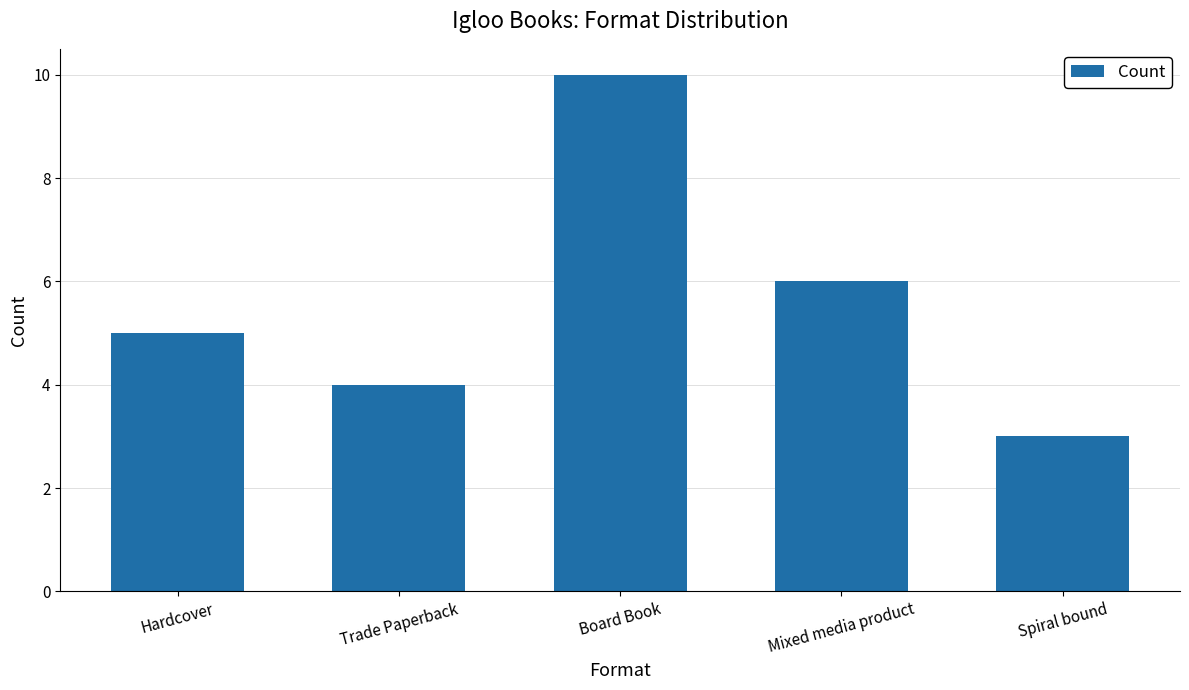

What position from the right is Board Book?

3